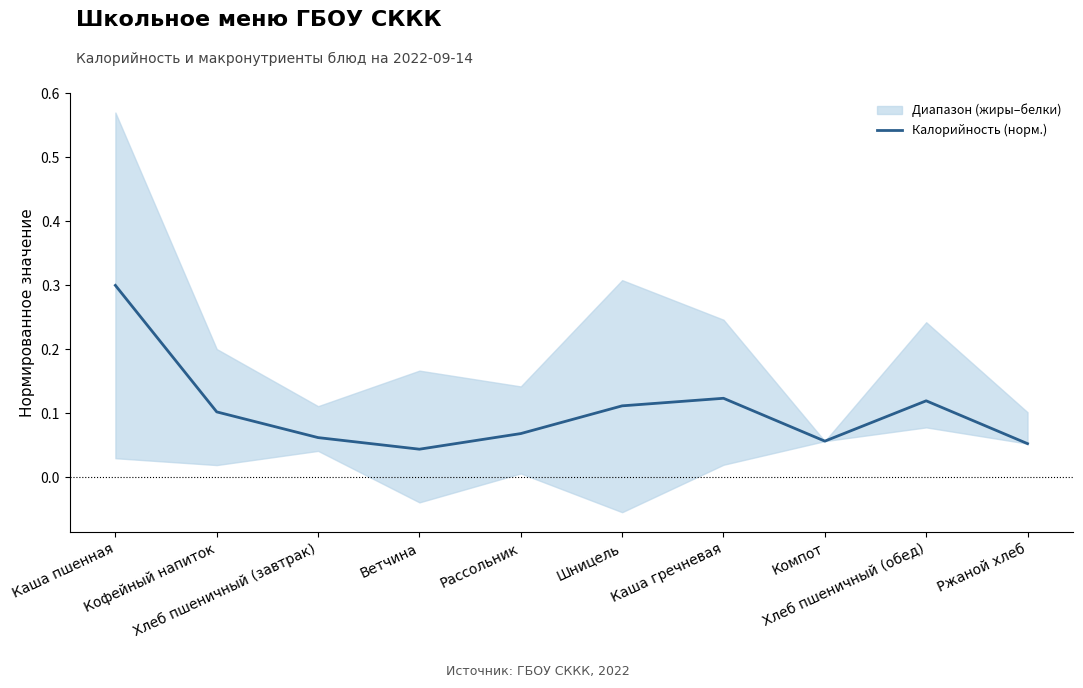

At which category does the chart reach its minimum across all series?

Ветчина